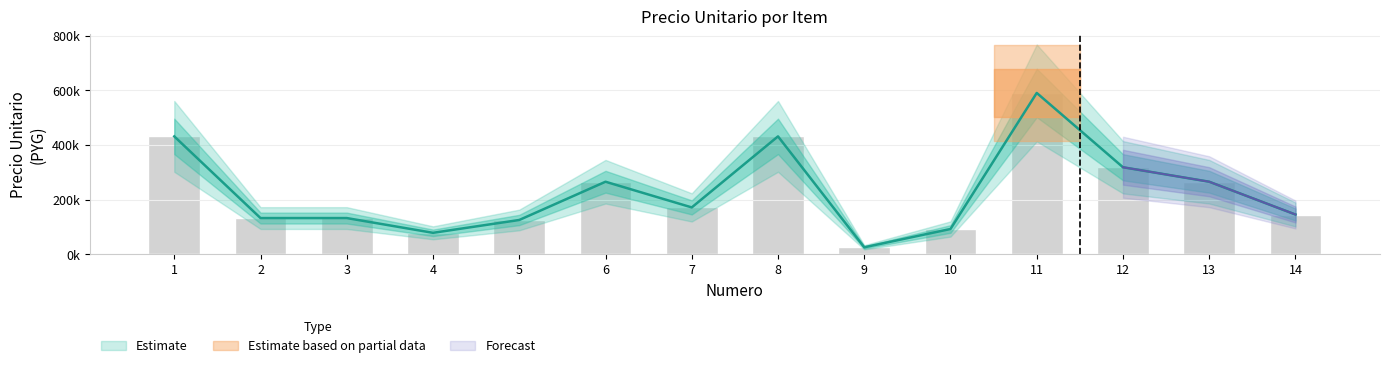

The value at 1 is 129836. True or false?

False